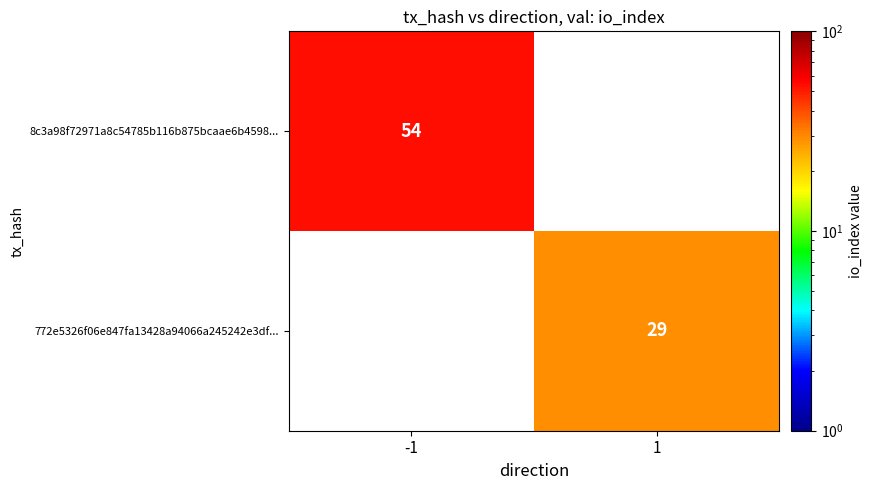

What is the greatest value displayed?

54